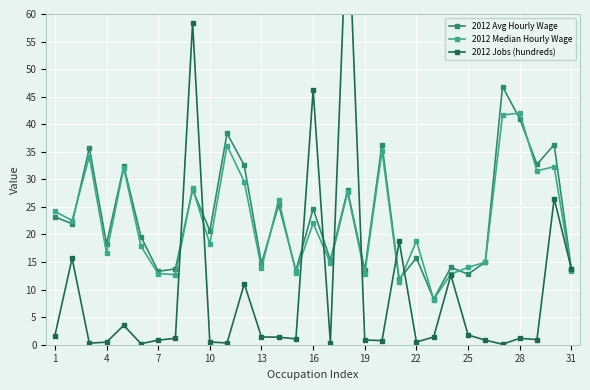

How many lines are shown in the chart?

3